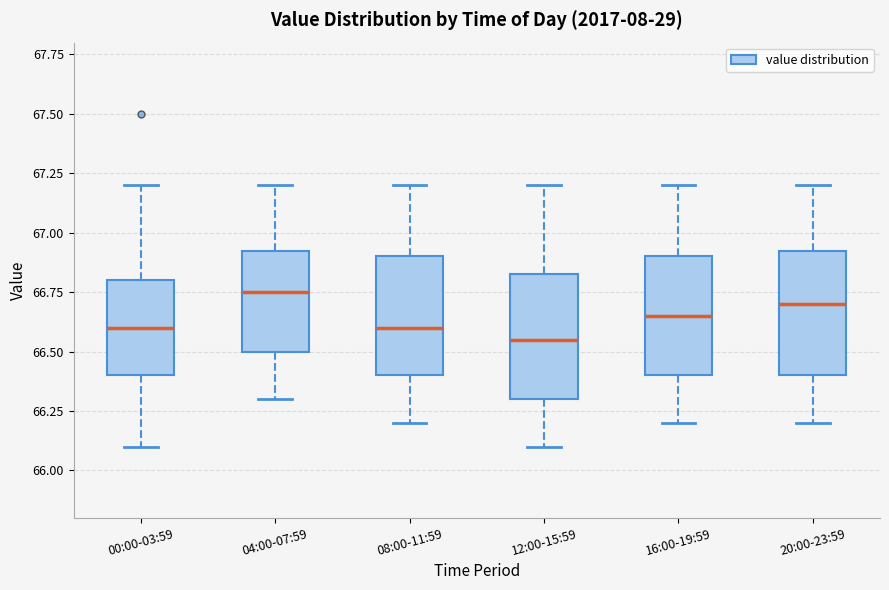

Reading left to right, transcribe this box plot: for each box, give where its median line is, the range the box spans, and where its two whiskers end, as read against the y-axis. The values are not printed on the chart, so give them approximately, as read against the axis.

00:00-03:59: median 66.60, box 66.40 to 66.80, whiskers 66.10 to 67.20
04:00-07:59: median 66.75, box 66.50 to 66.95, whiskers 66.30 to 67.20
08:00-11:59: median 66.60, box 66.40 to 66.90, whiskers 66.20 to 67.20
12:00-15:59: median 66.55, box 66.30 to 66.85, whiskers 66.10 to 67.20
16:00-19:59: median 66.65, box 66.40 to 66.90, whiskers 66.20 to 67.20
20:00-23:59: median 66.70, box 66.40 to 66.95, whiskers 66.20 to 67.20